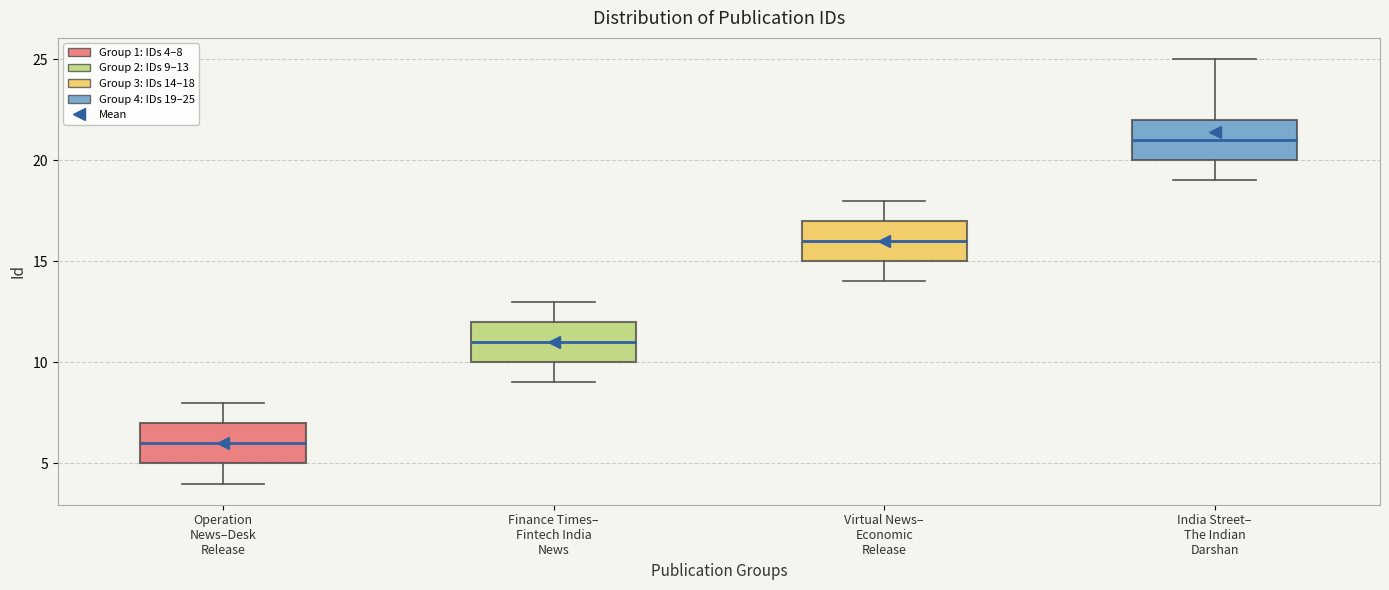

Reading left to right, transcribe this box plot: for each box, give where its median line is, the range the box spans, and where its two whiskers end, as read against the y-axis. The values are not printed on the chart, so give them approximately, as read against the axis.

Operation News–Desk Release: median 6, box 5 to 7, whiskers 4 to 8
Finance Times– Fintech India News: median 11, box 10 to 12, whiskers 9 to 13
Virtual News– Economic Release: median 16, box 15 to 17, whiskers 14 to 18
India Street– The Indian Darshan: median 21, box 20 to 22, whiskers 19 to 25